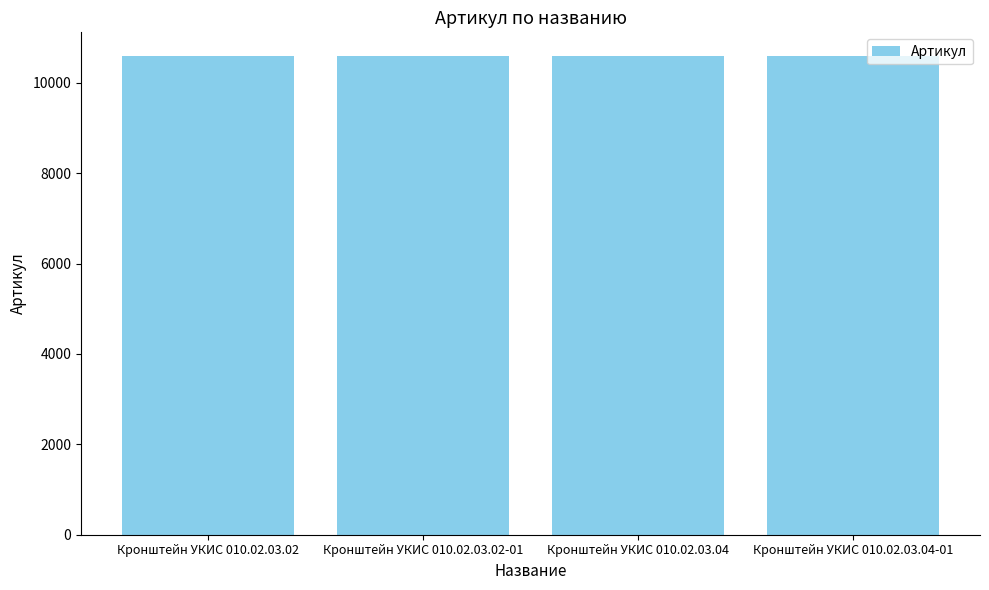

How many bars are there in total?

4